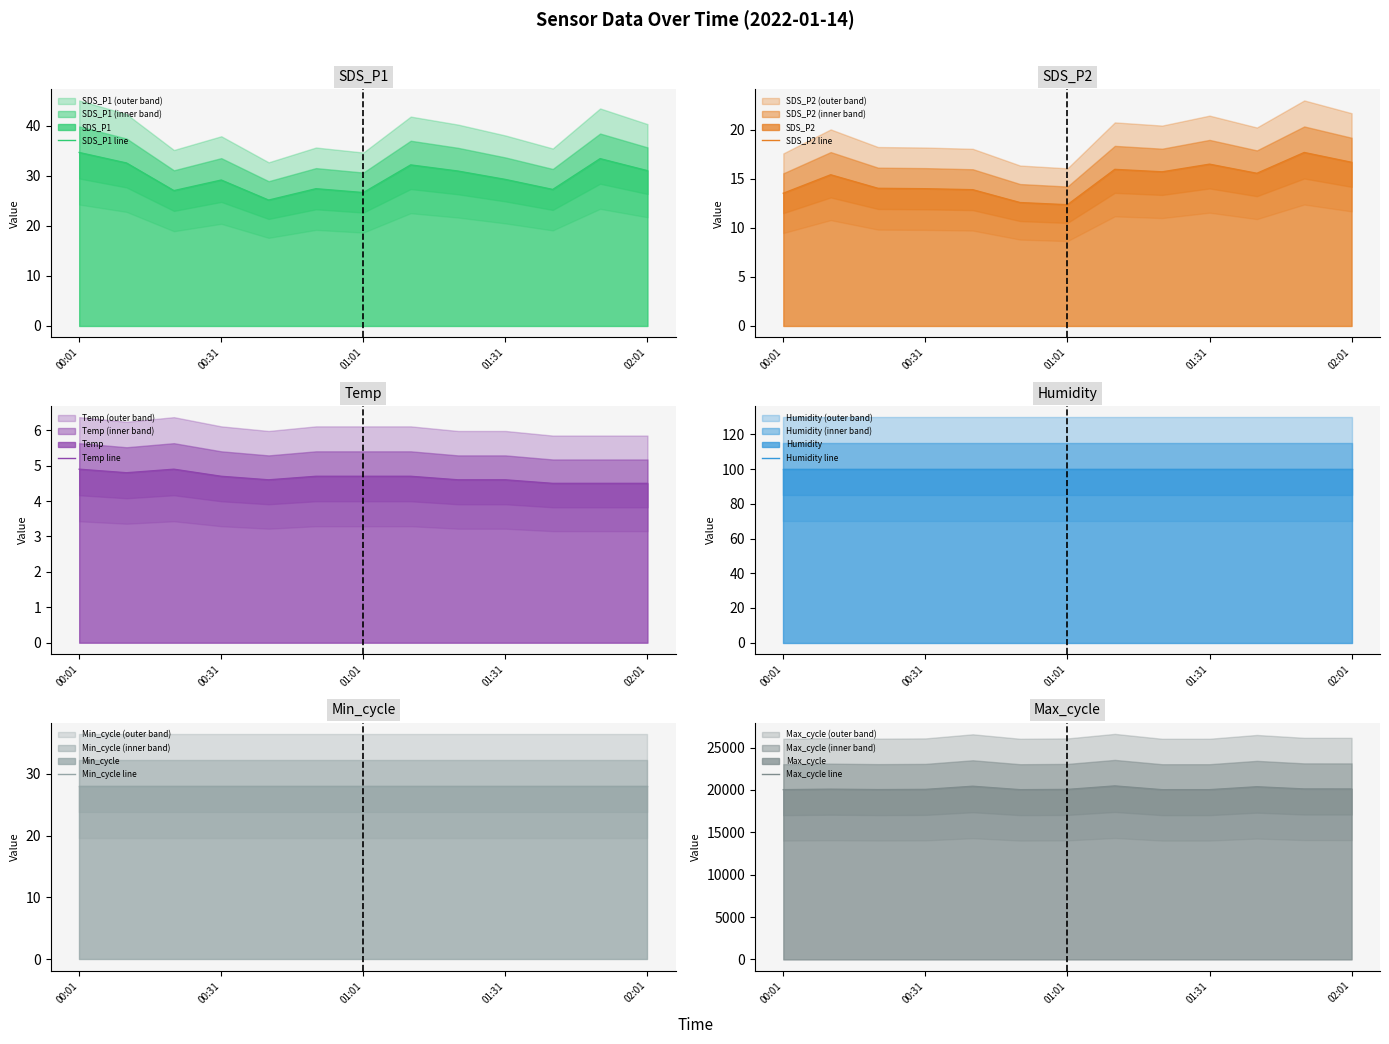

How many lines are shown in the chart?

6